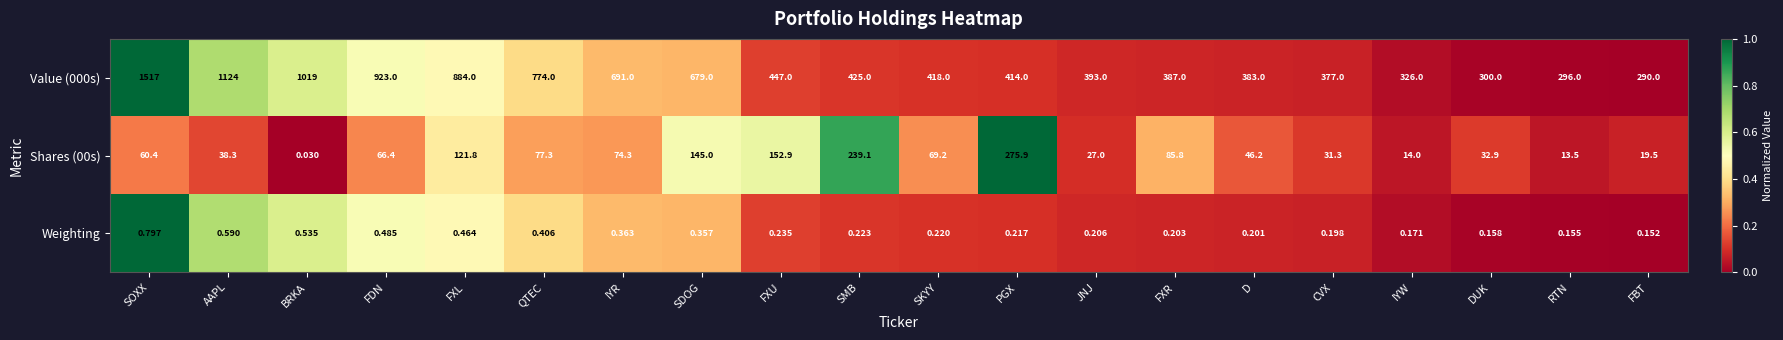

List the labels in order of Value (000s) value, smallest first.

FBT, RTN, DUK, IYW, CVX, D, FXR, JNJ, PGX, SKYY, SMB, FXU, SDOG, IYR, QTEC, FXL, FDN, BRKA, AAPL, SOXX